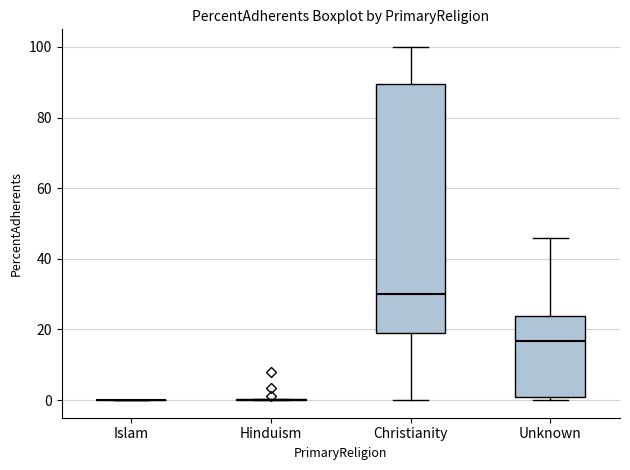

Reading left to right, read every box against the y-axis: the position of its median line, the range the box covers, and the ends of its whiskers. The values are not printed on the chart, so give them approximately, as read against the axis.

Islam: box collapsed to a line at 0, whiskers 0 to 0
Hinduism: box collapsed to a line at 0, whiskers 0 to 0
Christianity: median 30, box 18 to 90, whiskers 0 to 100
Unknown: median 16, box 0 to 24, whiskers 0 (just below the box's lower edge) to 46